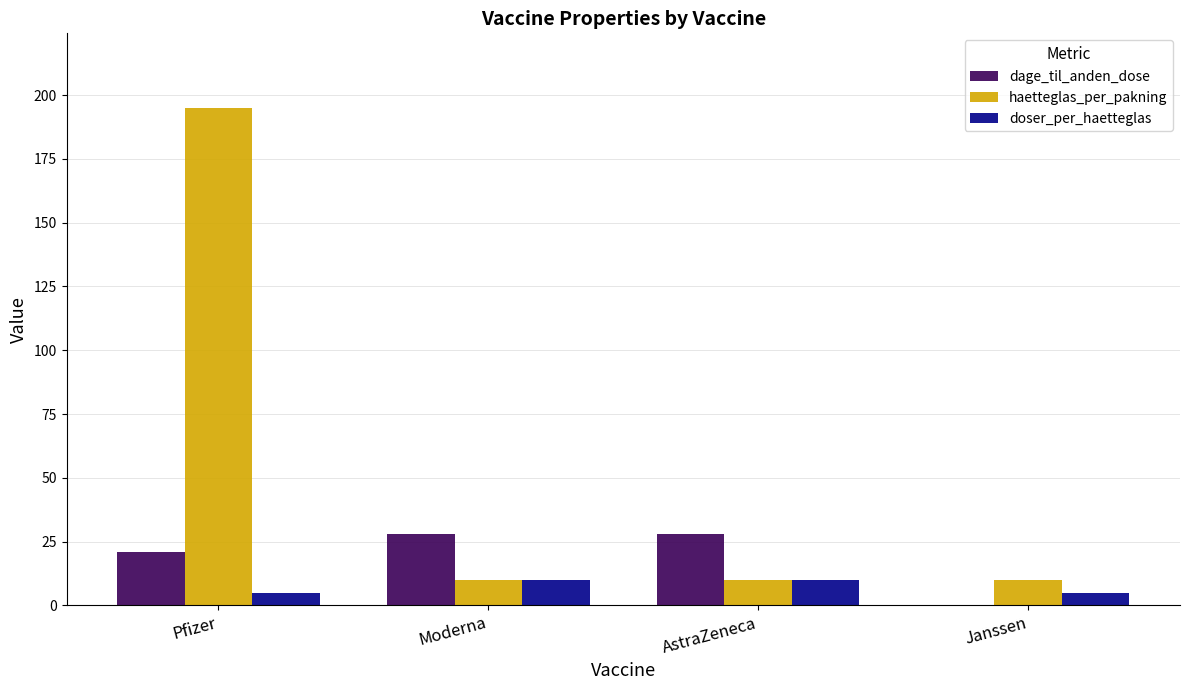

Reading left to right, extract all data points from this chart.

dage_til_anden_dose: Pfizer=21	Moderna=28	AstraZeneca=28	Janssen=0
haetteglas_per_pakning: Pfizer=195	Moderna=10	AstraZeneca=10	Janssen=10
doser_per_haetteglas: Pfizer=5	Moderna=10	AstraZeneca=10	Janssen=5